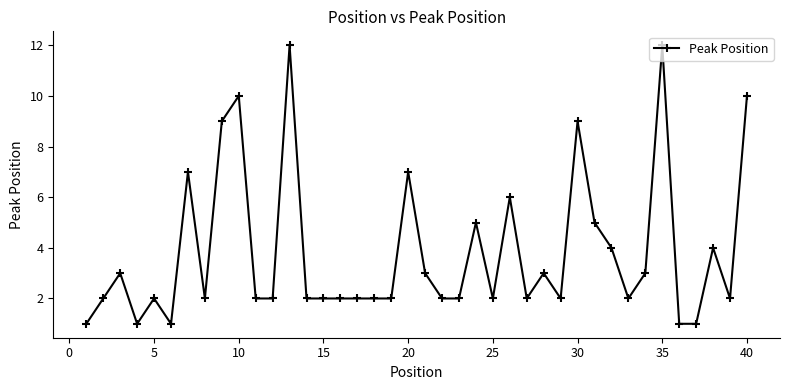

Count the number of data series in this chart.

1